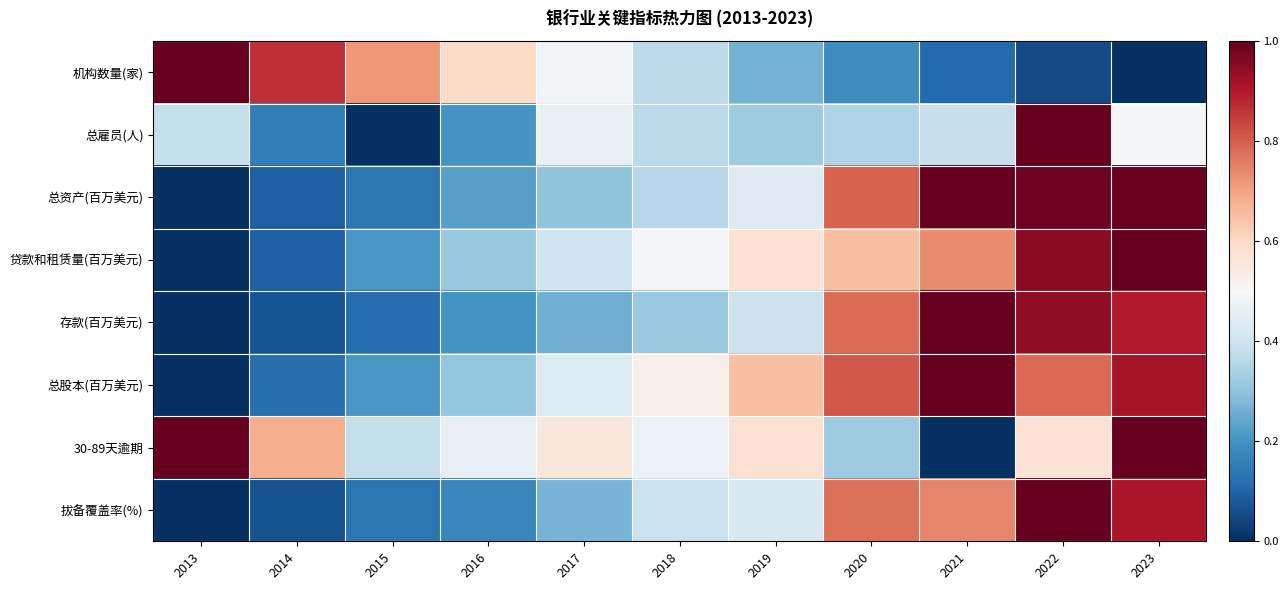

At which category does the chart reach its minimum across all series?

2023